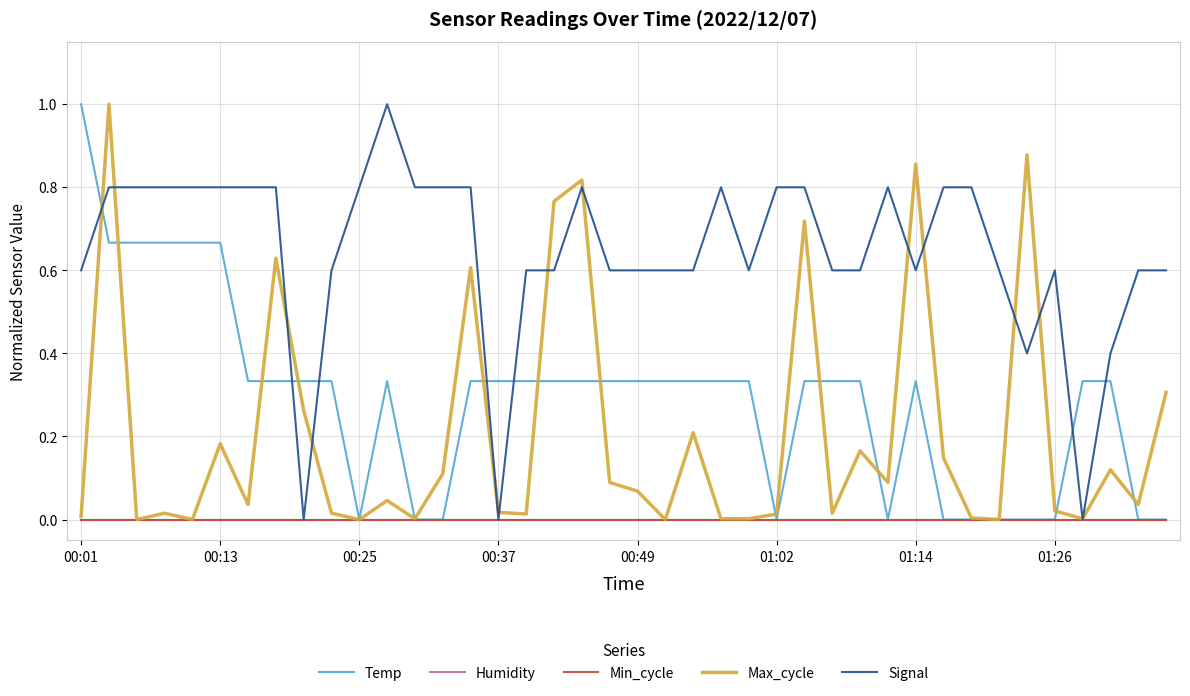

True or false: Temp has more than 1 points higher than both neighbors.

True